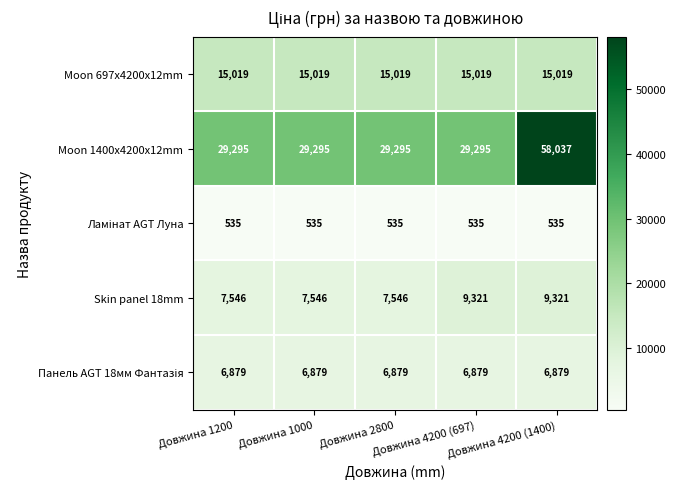

Which series has the widest spread of values?

Moon 1400x4200x12mm